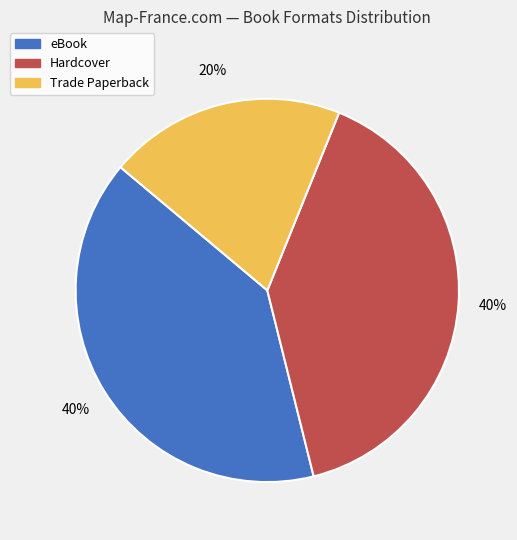

Which has a higher value, eBook or Trade Paperback?

eBook